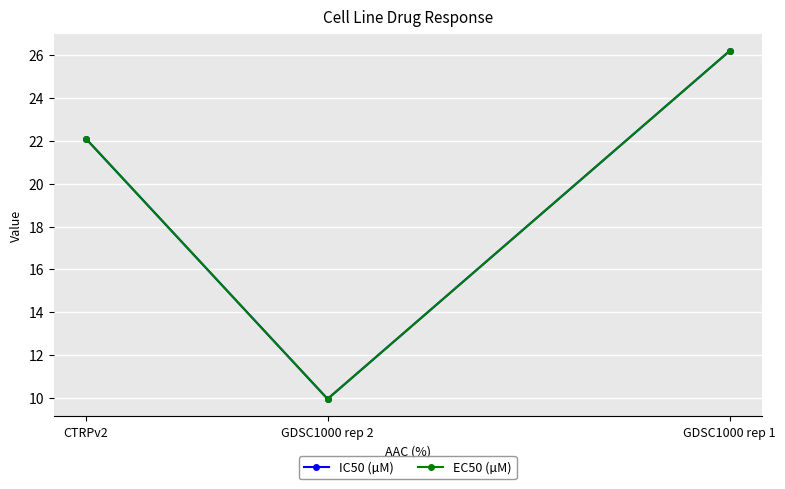

Is it true that EC50 (µM) equals 9.9 at GDSC1000 rep 2?

True